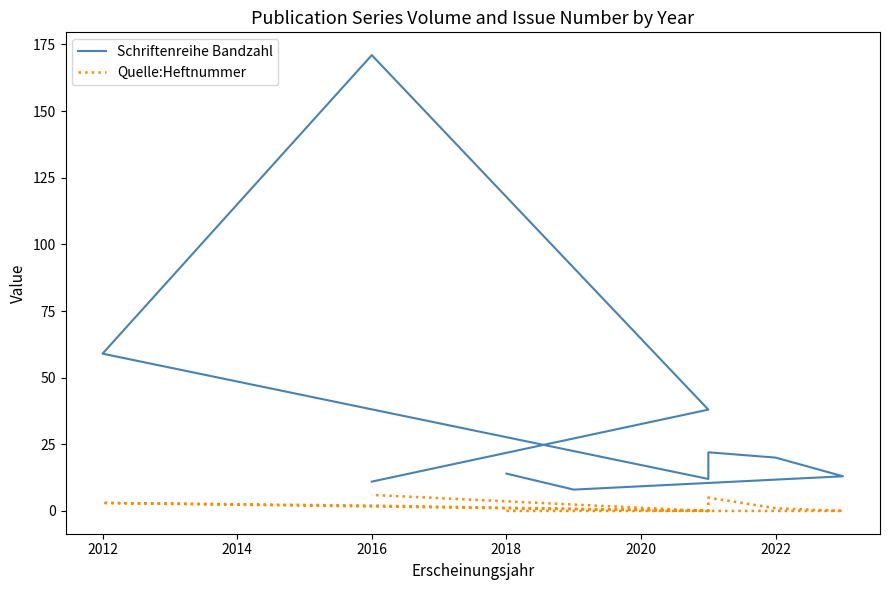

How many lines are shown in the chart?

2